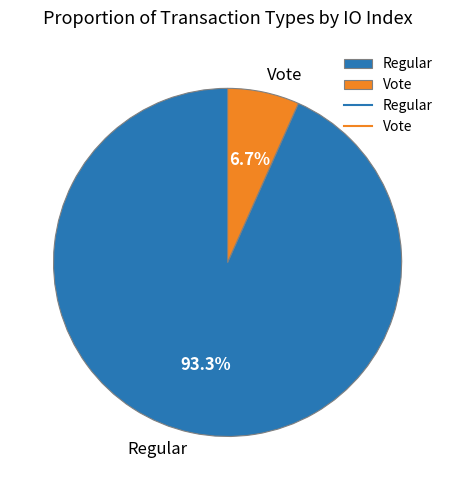

How many slices are in this pie chart?

2